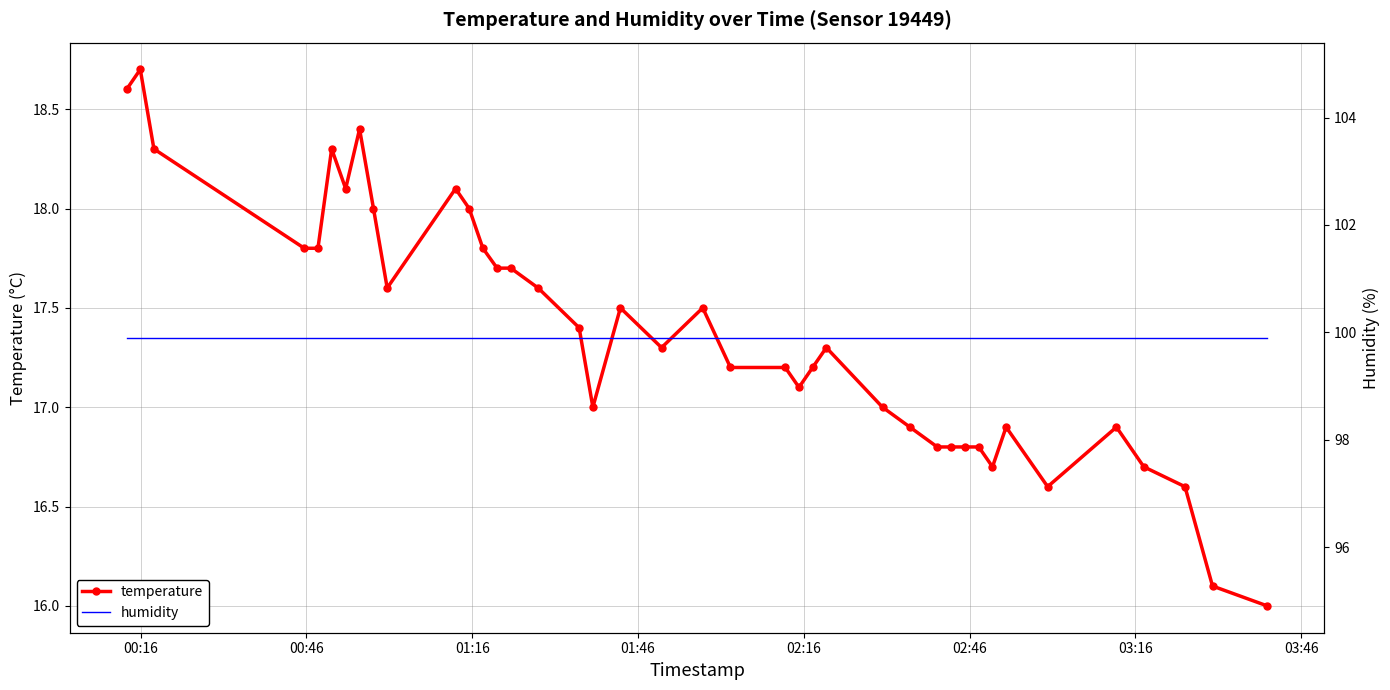

Reading left to right, list all the values displayed in this chart.

temperature: 18.6	18.7	18.3	17.8	17.8	18.3	18.1	18.4	18.0	17.6	18.1	18.0	17.8	17.7	17.7	17.6	17.4	17.0	17.5	17.3	17.5	17.2	17.2	17.1	17.2	17.3	17.0	16.9	16.8	16.8	16.8	16.8	16.7	16.9	16.6	16.9	16.7	16.6	16.1	16.0
humidity: 99.9	99.9	99.9	99.9	99.9	99.9	99.9	99.9	99.9	99.9	99.9	99.9	99.9	99.9	99.9	99.9	99.9	99.9	99.9	99.9	99.9	99.9	99.9	99.9	99.9	99.9	99.9	99.9	99.9	99.9	99.9	99.9	99.9	99.9	99.9	99.9	99.9	99.9	99.9	99.9